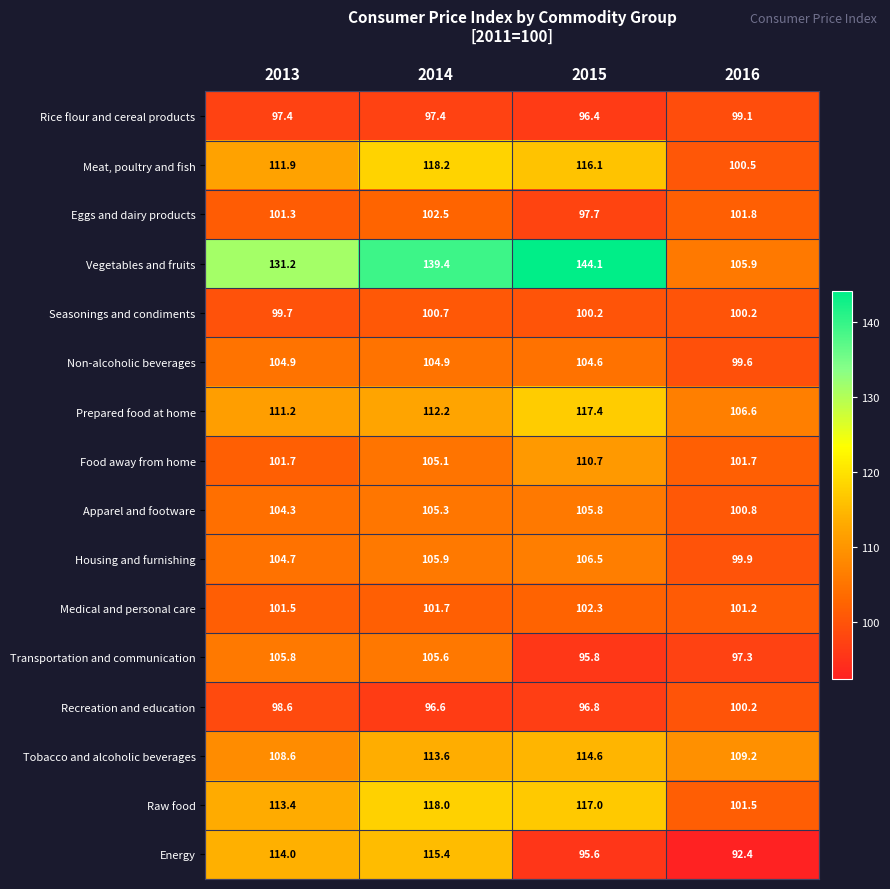

Between 2013 and 2015, which series saw the biggest shift?

Energy